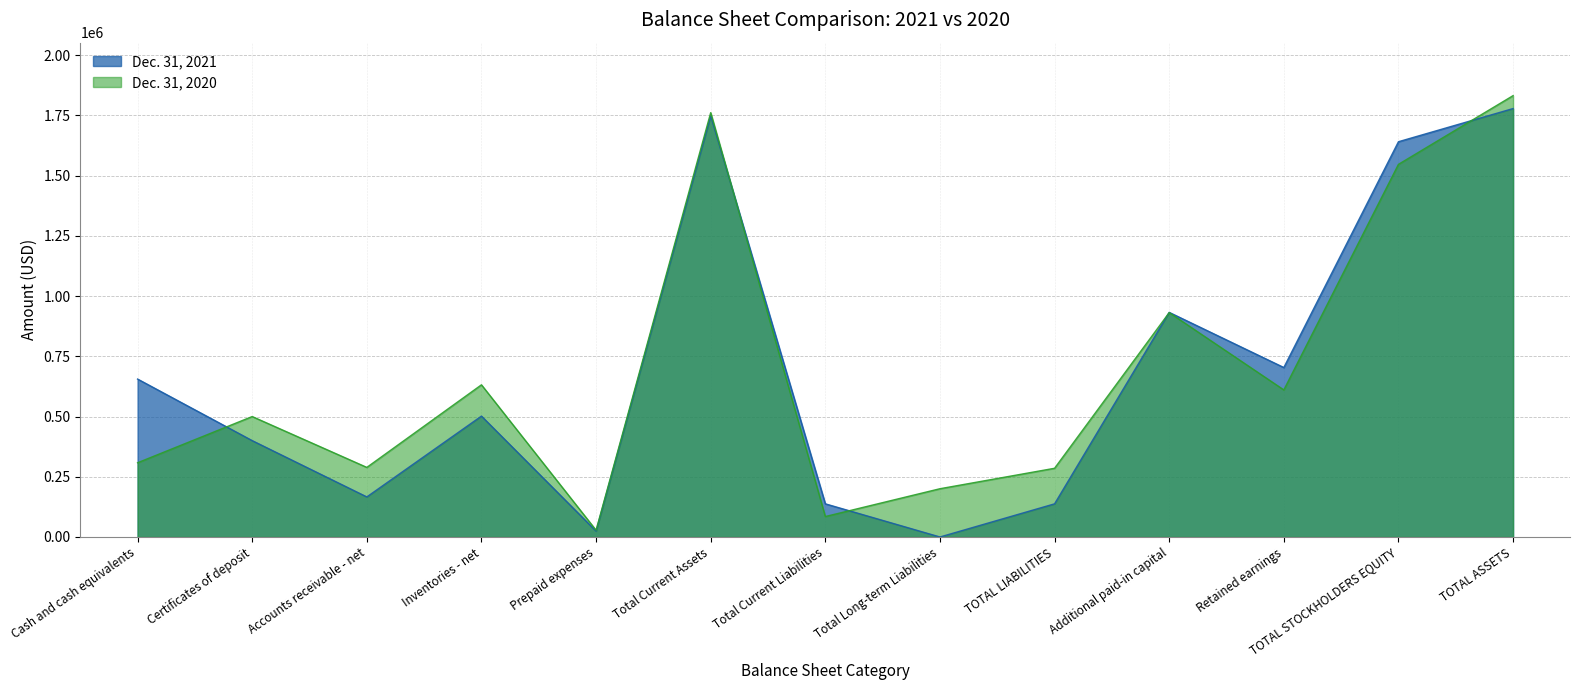

Where is the first local maximum for Dec. 31, 2020?

Certificates of deposit